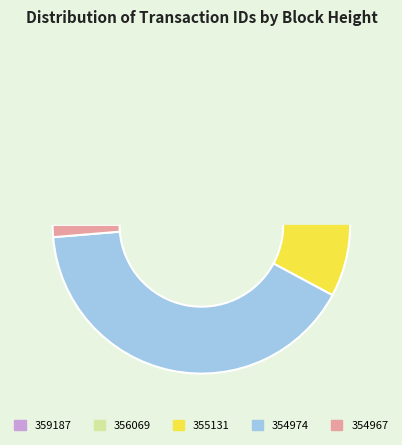

What is the largest slice in the pie chart?

354974